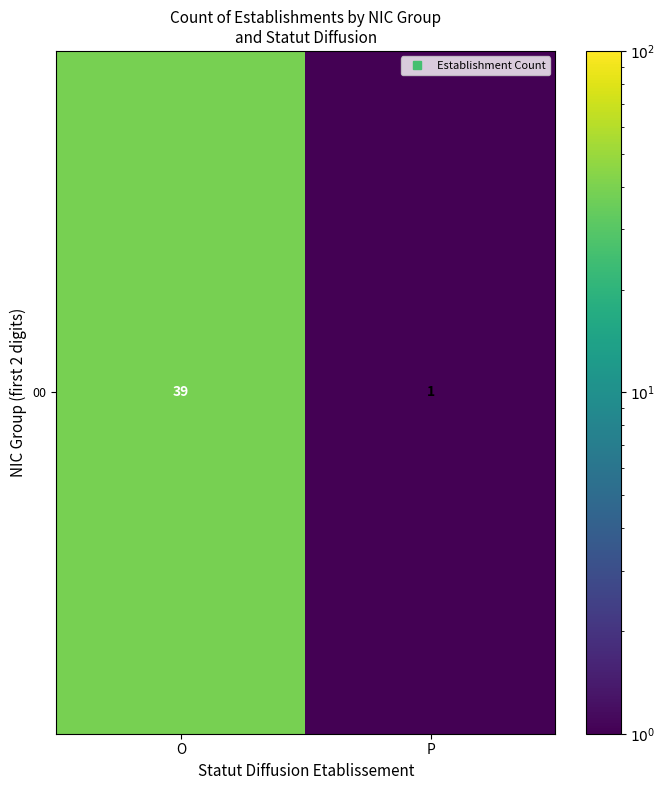

Where is the data nearest to the value 20?

O